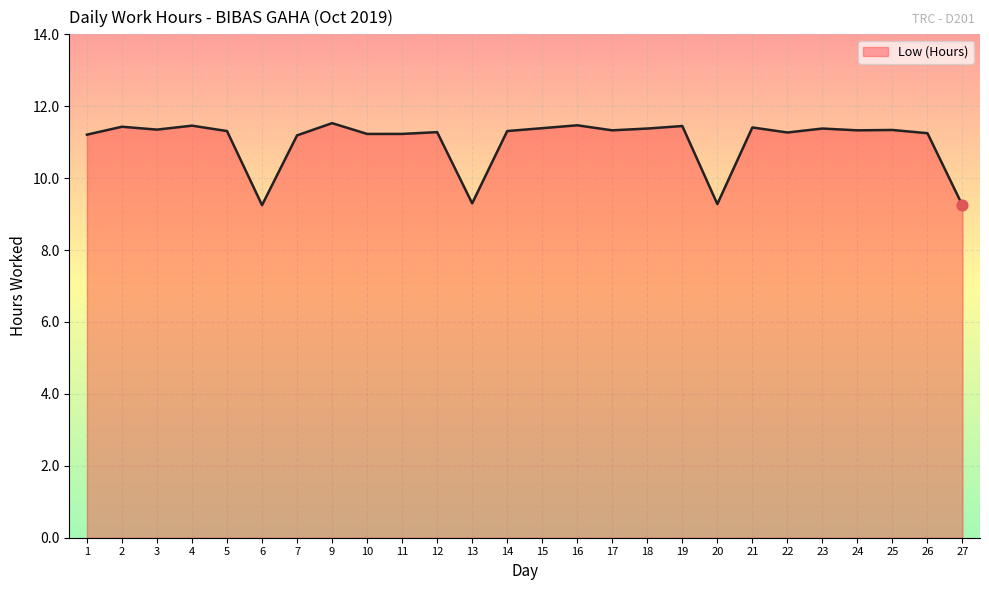

Which has a higher value, 22 or 27?

22